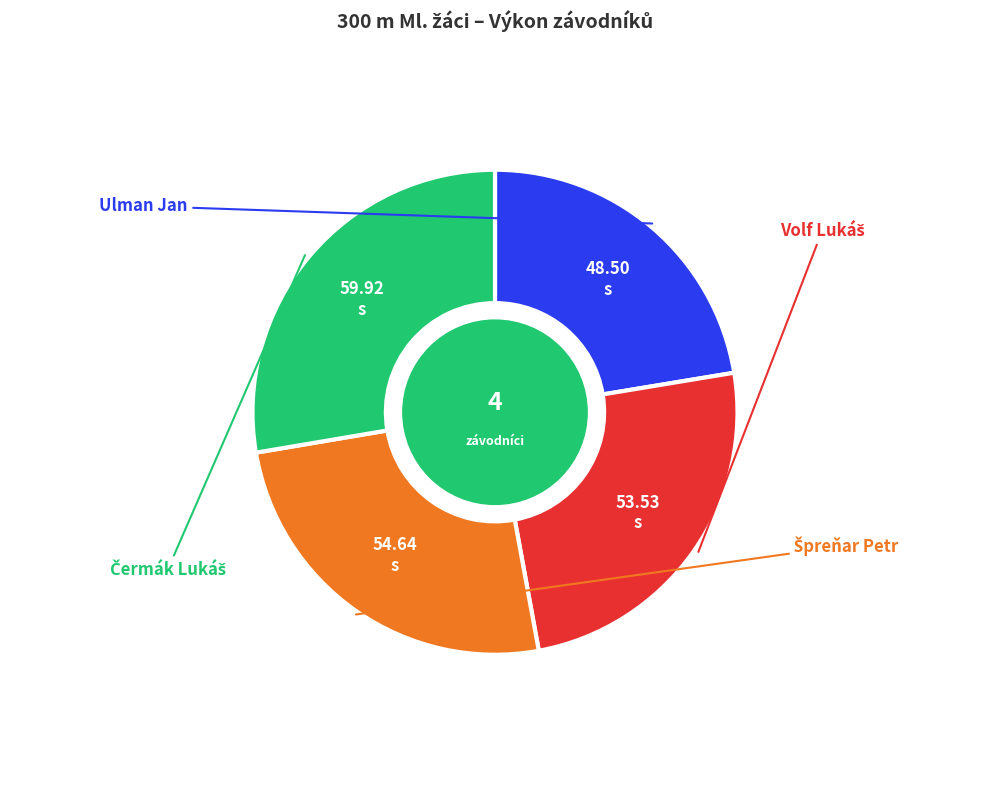

How many segments does this pie chart have?

4